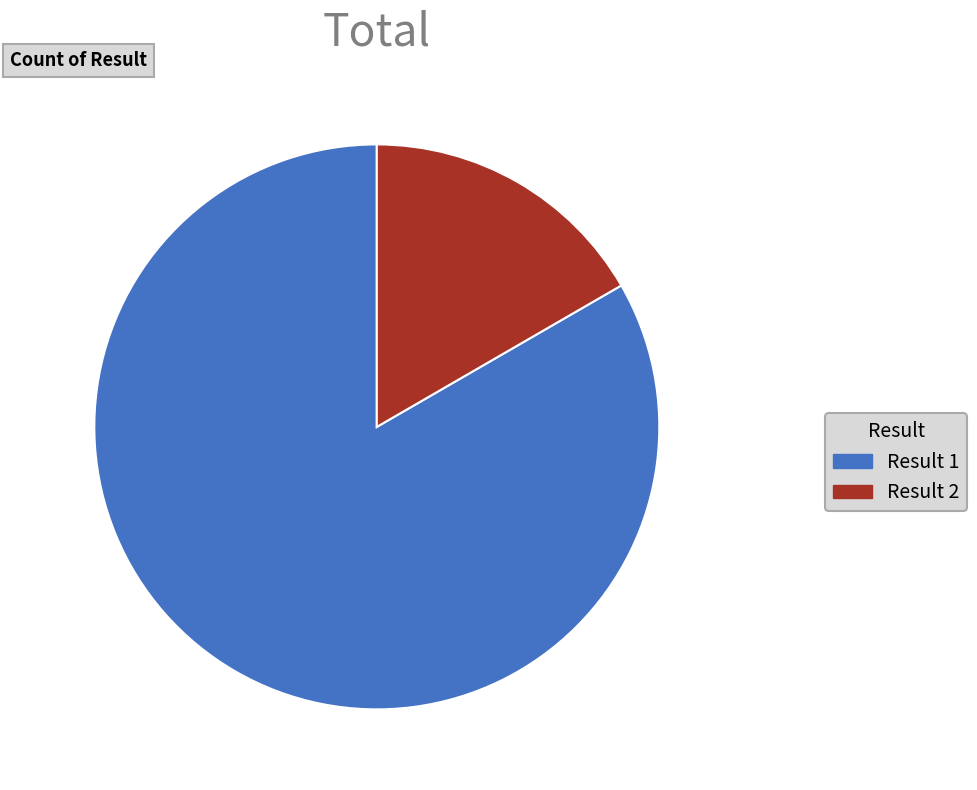

Is Result 1 the majority of the pie?

Yes